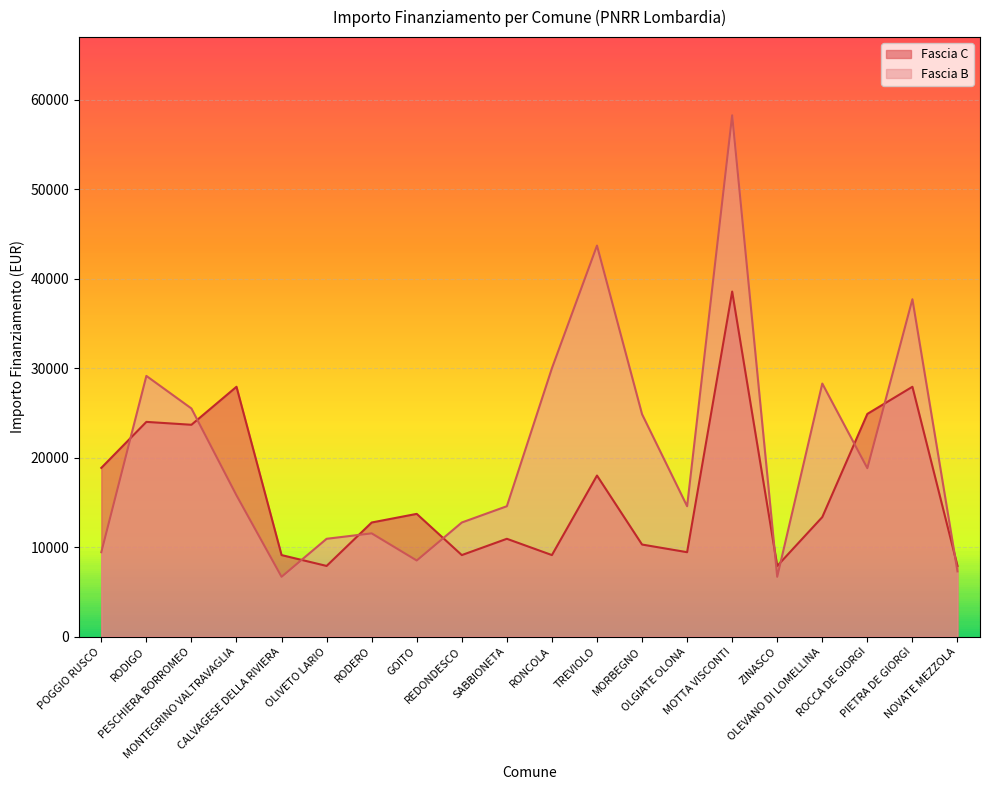

Reading left to right, extract all data points from this chart.

Fascia C: 18854	23996	23673	27922	9105	7891	12747	13712	9105	10926	9105	17997	10284	9427	38565	7891	13354	24887	27922	7891
Fascia B: 9427	29136	25494	15782	6677	10926	11533	8498	12747	14568	29995	43707	24853	14568	58272	6677	28281	18817	37708	7284